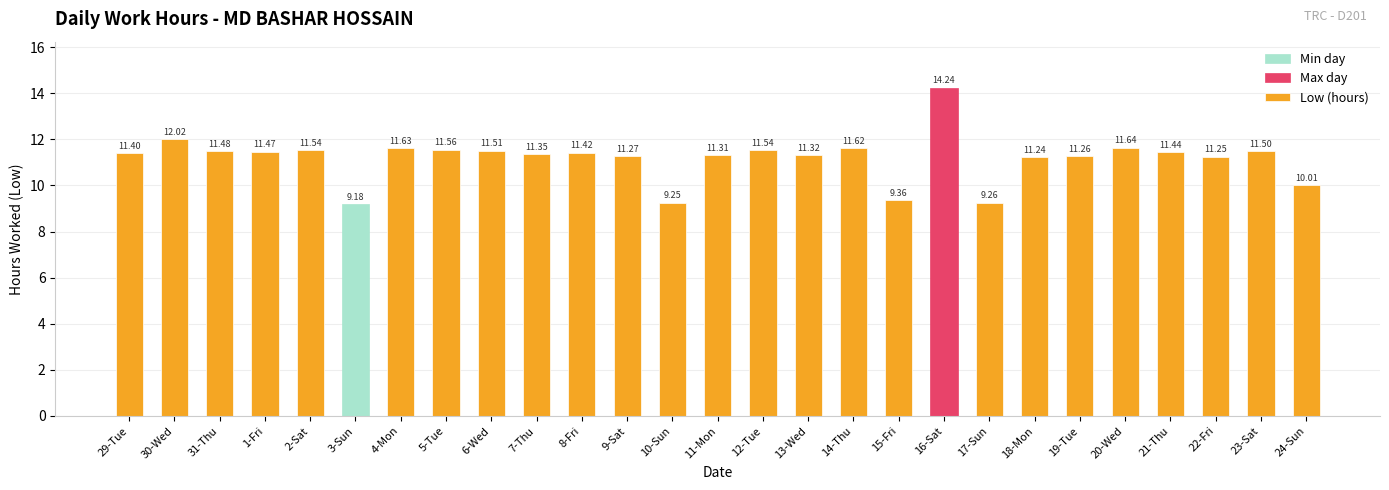

Which category has the highest value across all series?

16-Sat